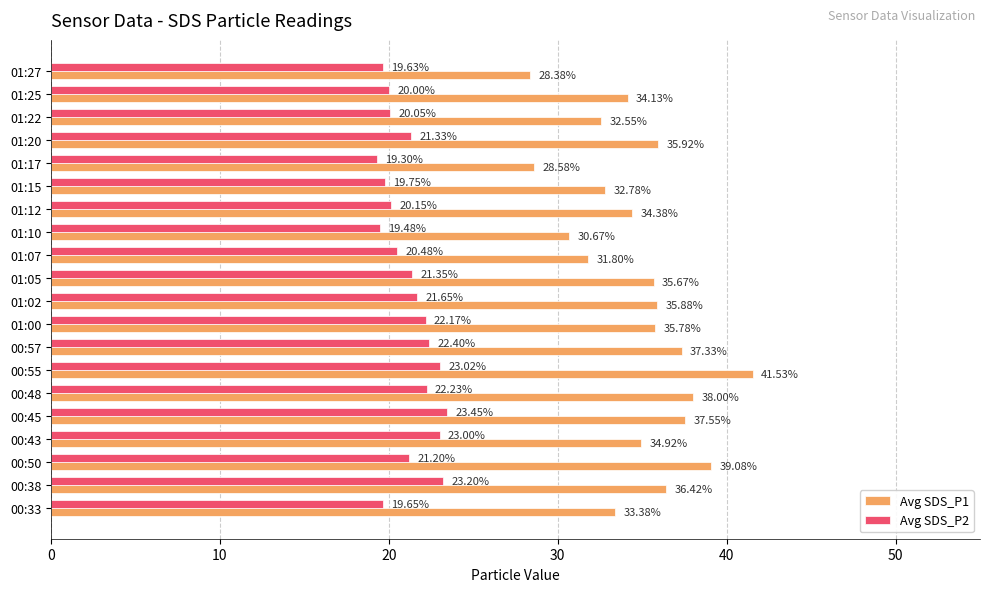

Rank the series by their average value, from lowest to highest.

Avg SDS_P2, Avg SDS_P1